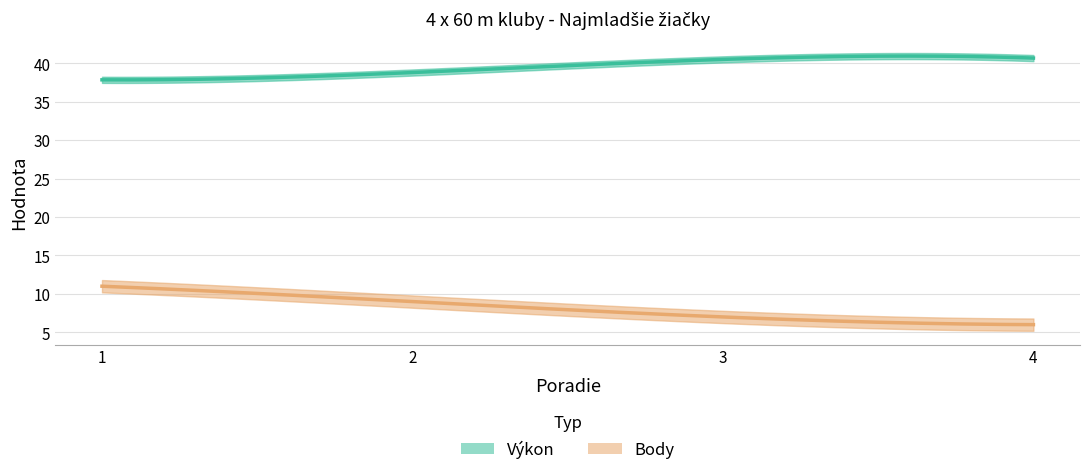

Which series changed the most between 2 and 4?

Body